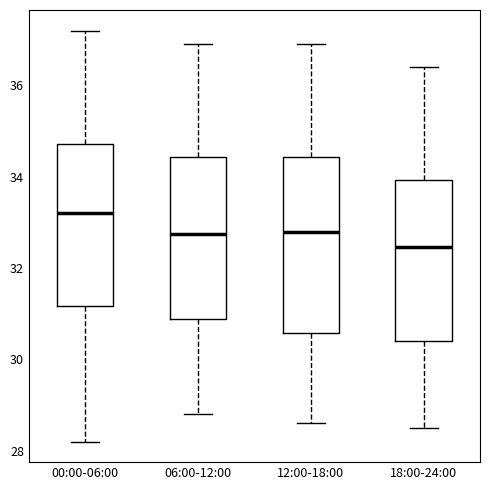

Comparing the boxes themselves (not the whiskers), which one is the tallest?

12:00-18:00